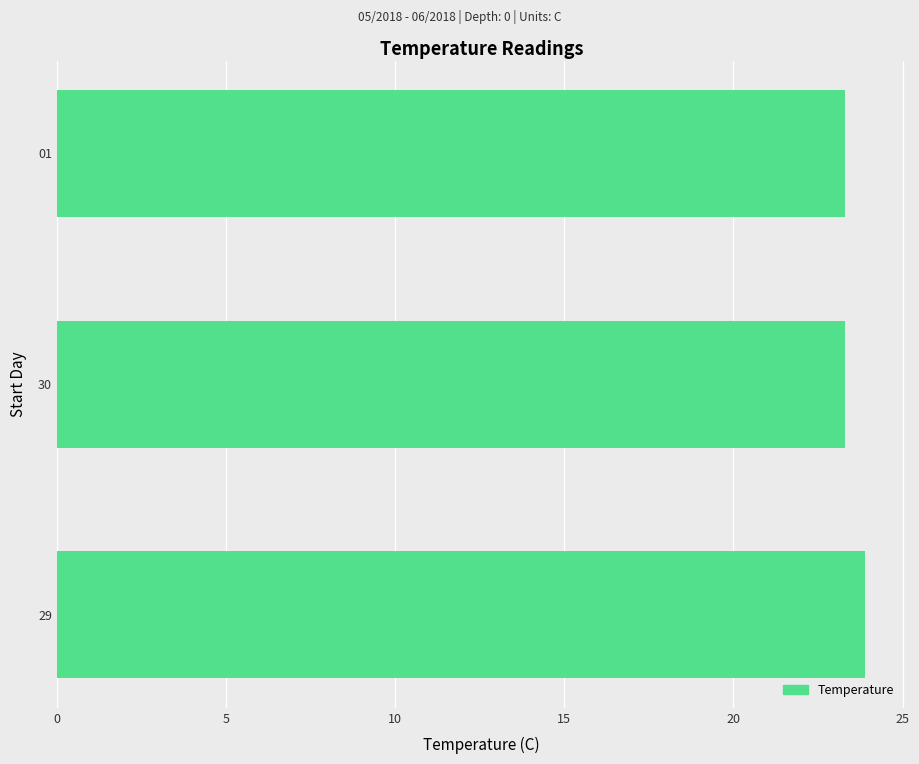

The value at 30 is 7.1. True or false?

False